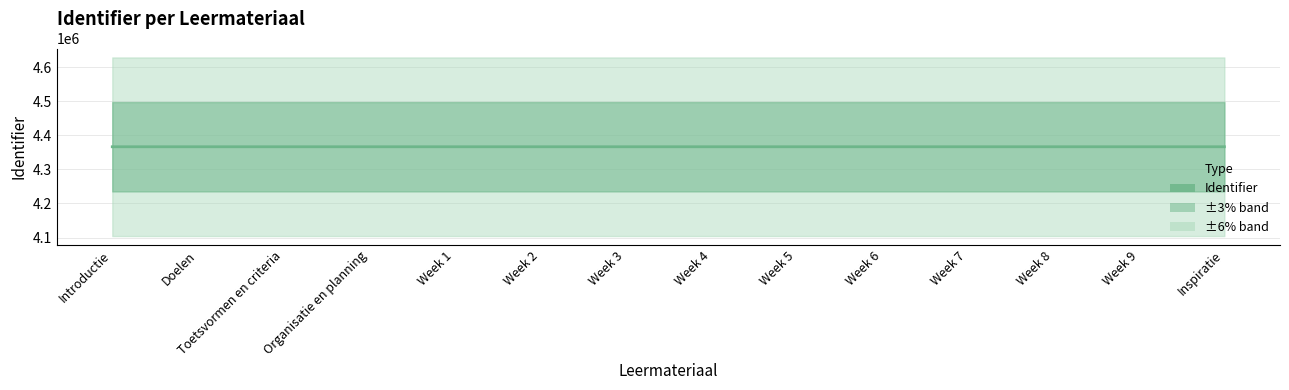

What is the change in value from Week 2 to Week 5?

+6